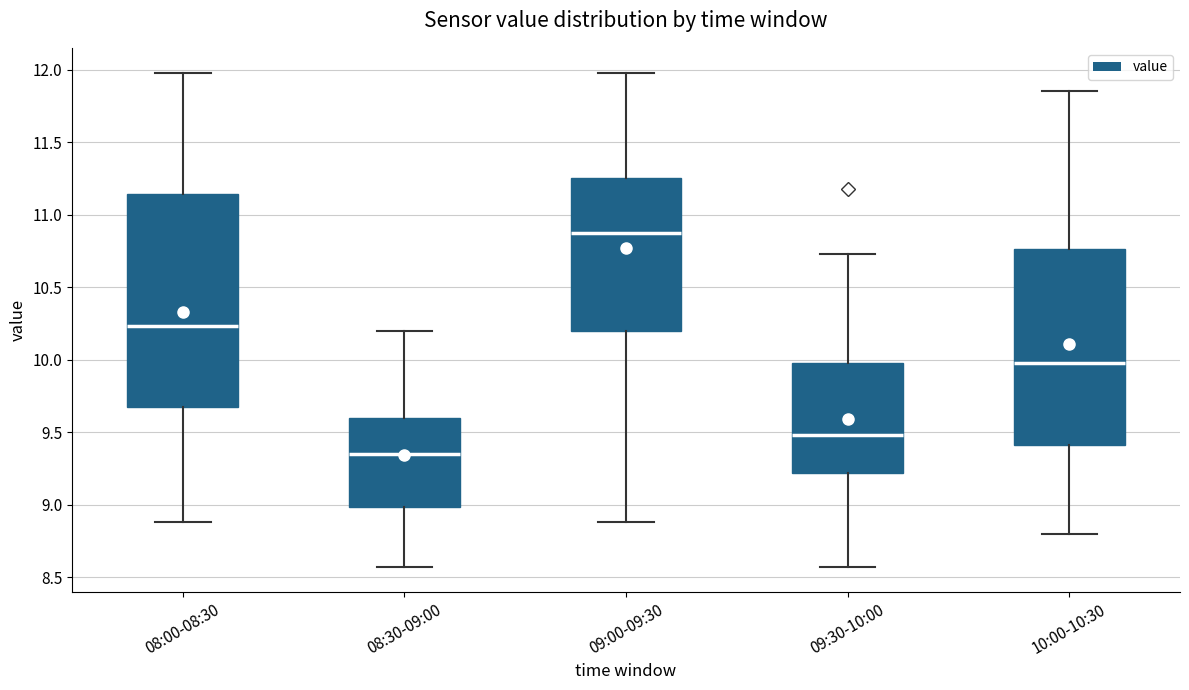

Which box is the tallest, from its lower edge to its upper edge?

08:00-08:30